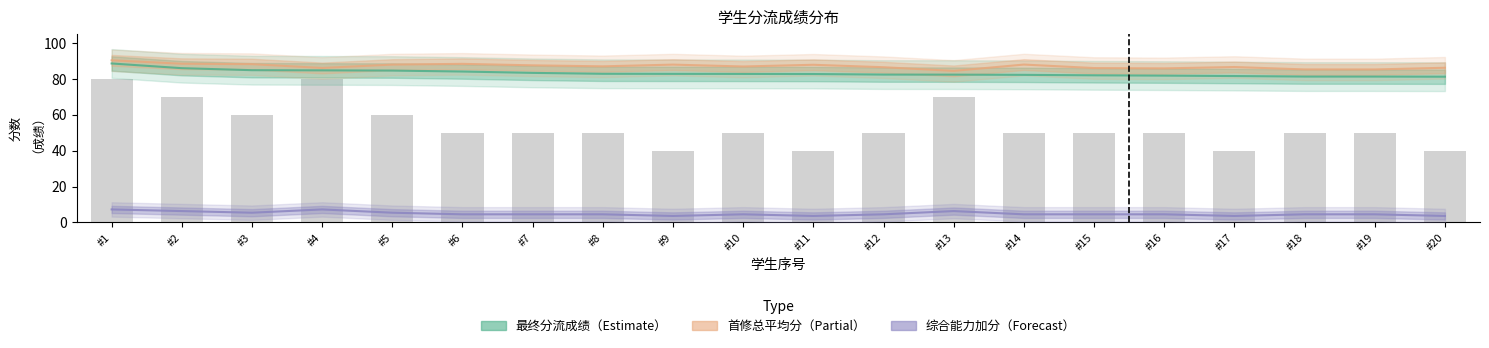

What is the difference between the maximum and second lowest values in the 综合能力加分分数x series?

3.6